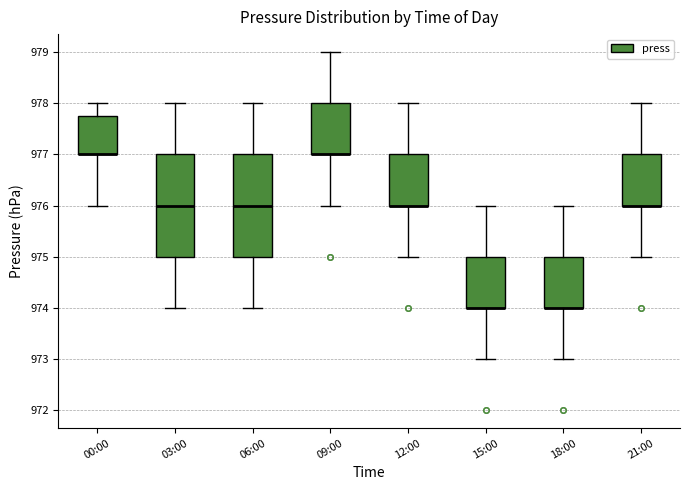

Reading left to right, read every box against the y-axis: the position of its median line, the range the box covers, and the ends of its whiskers. The values are not printed on the chart, so give them approximately, as read against the axis.

00:00: median 977.0 (drawn on the box's lower edge), box 977.0 to 977.8, whiskers 976.0 to 978.0
03:00: median 976.0, box 975.0 to 977.0, whiskers 974.0 to 978.0
06:00: median 976.0, box 975.0 to 977.0, whiskers 974.0 to 978.0
09:00: median 977.0 (drawn on the box's lower edge), box 977.0 to 978.0, whiskers 976.0 to 979.0
12:00: median 976.0 (drawn on the box's lower edge), box 976.0 to 977.0, whiskers 975.0 to 978.0
15:00: median 974.0 (drawn on the box's lower edge), box 974.0 to 975.0, whiskers 973.0 to 976.0
18:00: median 974.0 (drawn on the box's lower edge), box 974.0 to 975.0, whiskers 973.0 to 976.0
21:00: median 976.0 (drawn on the box's lower edge), box 976.0 to 977.0, whiskers 975.0 to 978.0